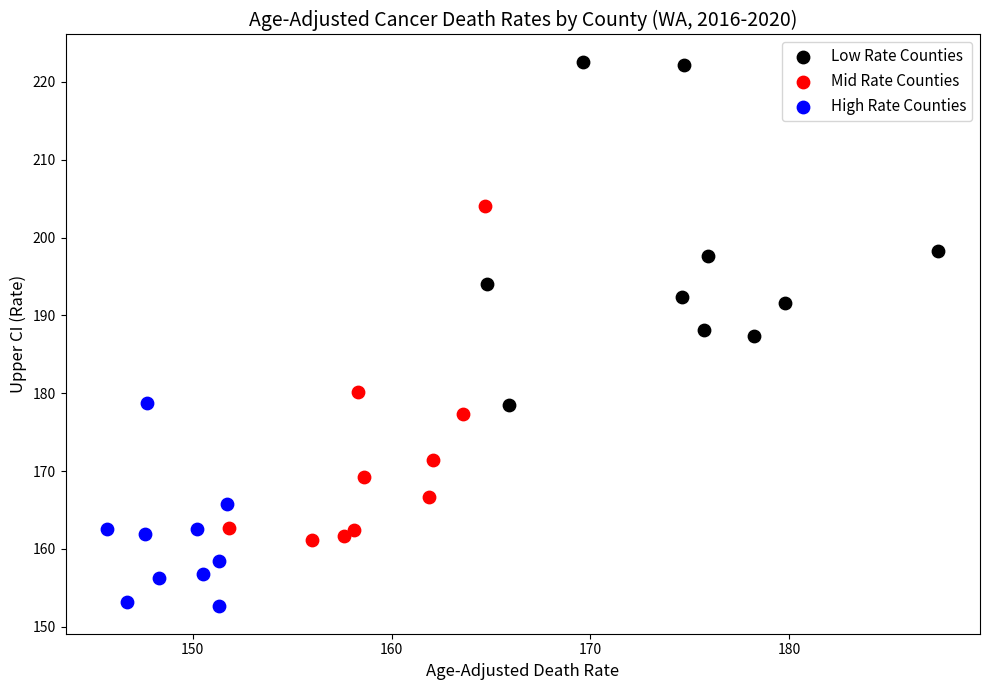

Which series contains the lowest Y value?

High Rate Counties